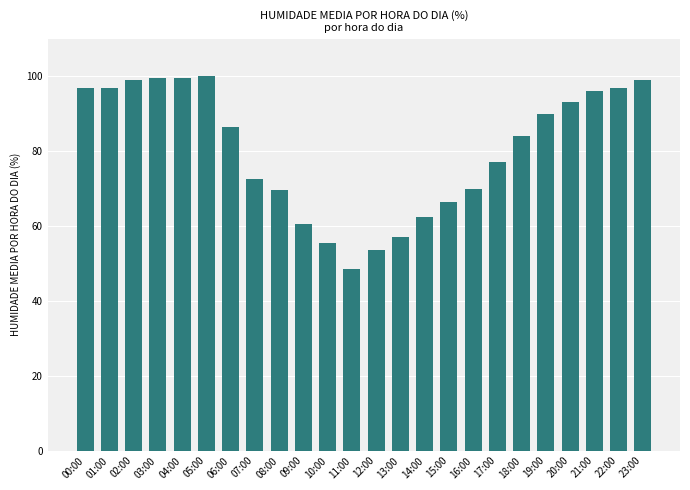

Which has a higher value, 20:00 or 12:00?

20:00